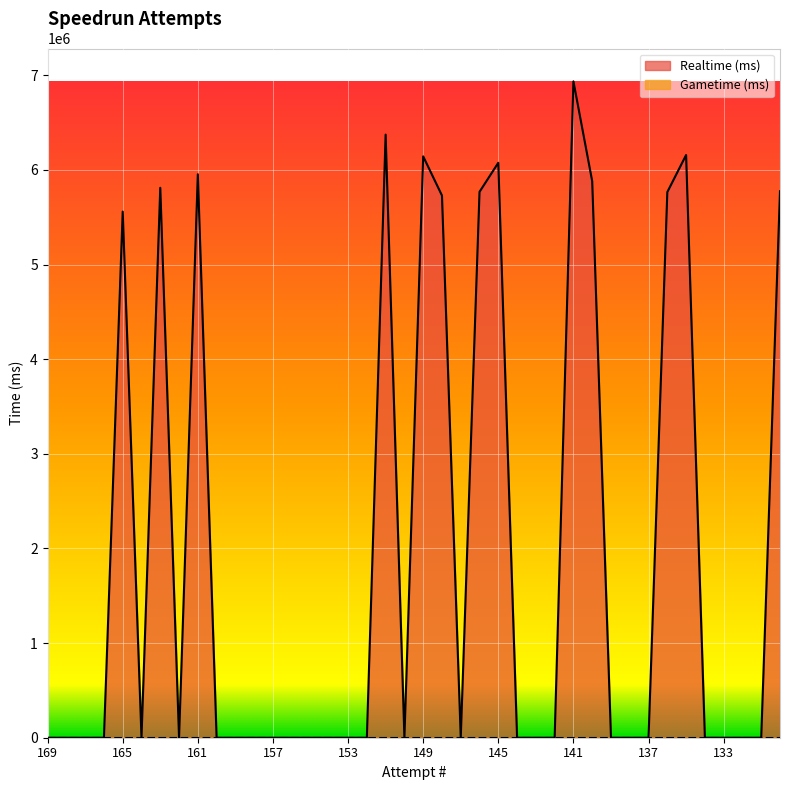

Is it true that the value at 166 is 2214189?

False